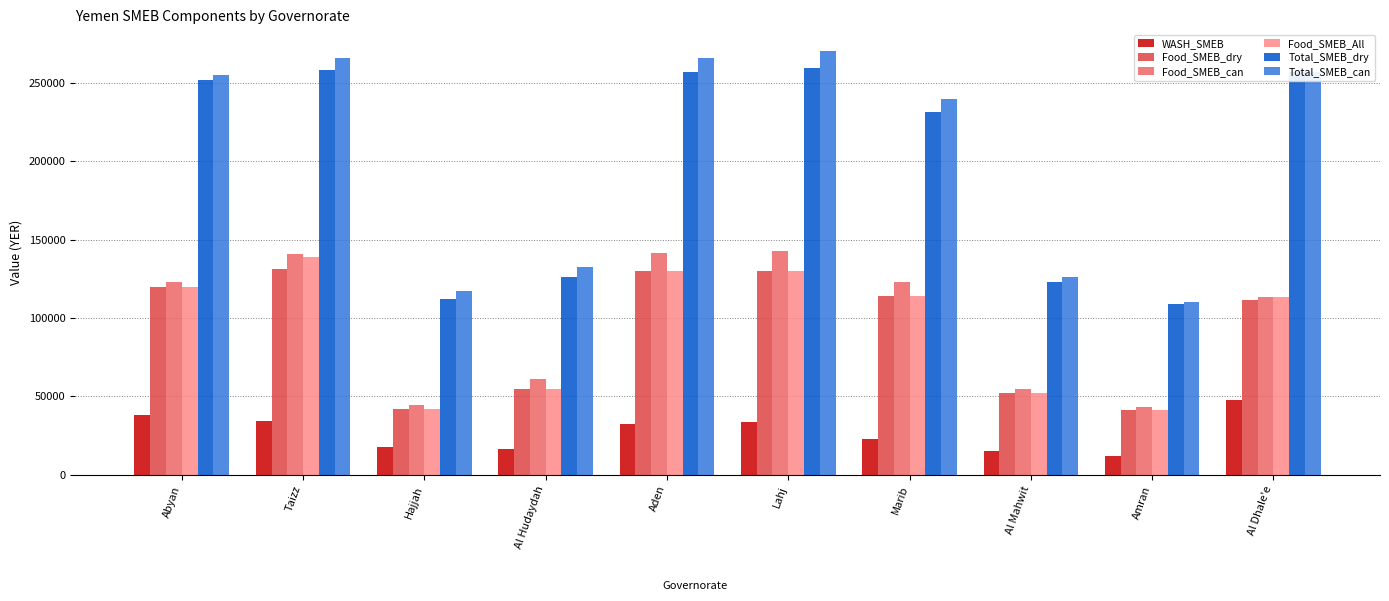

Does the chart contain any negative values?

No